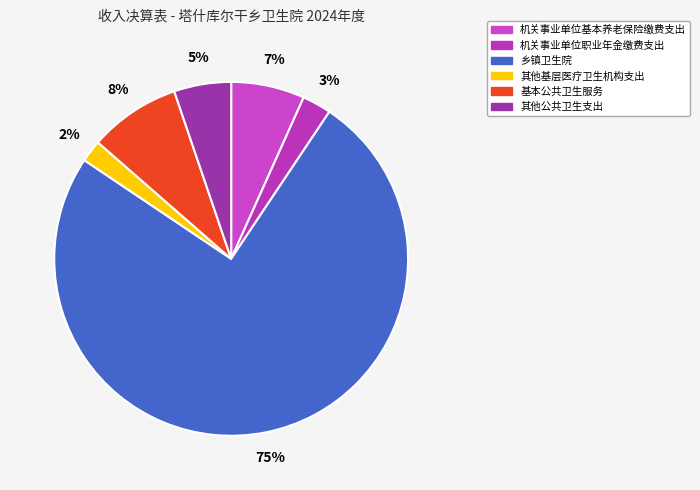

To the nearest percent, what portion does 其他基层医疗卫生机构支出 represent?

2%